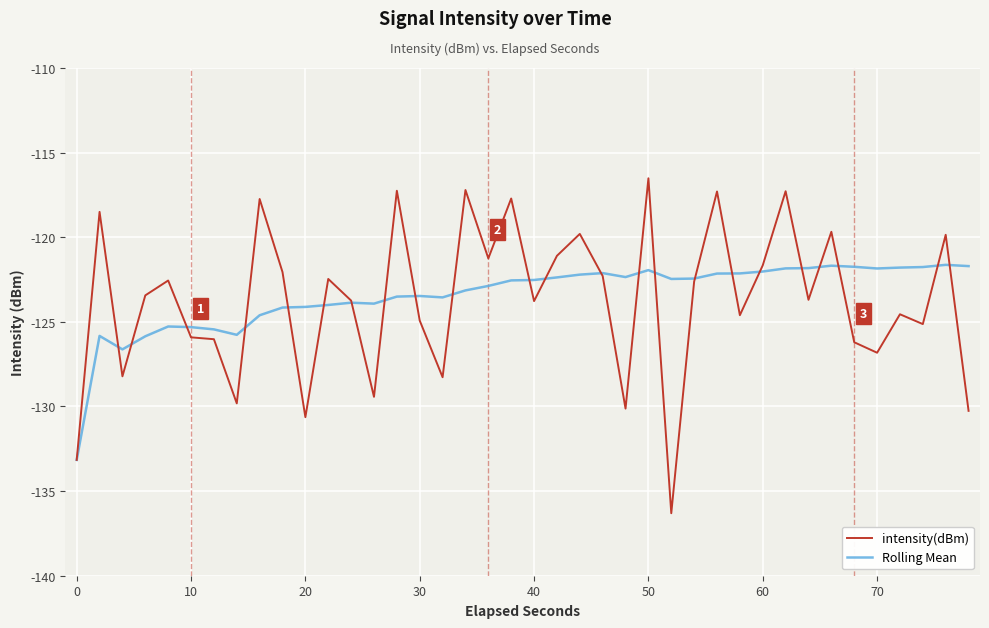

In intensity(dBm), how many points are higher than both neighbors (excluding endpoints)?

14